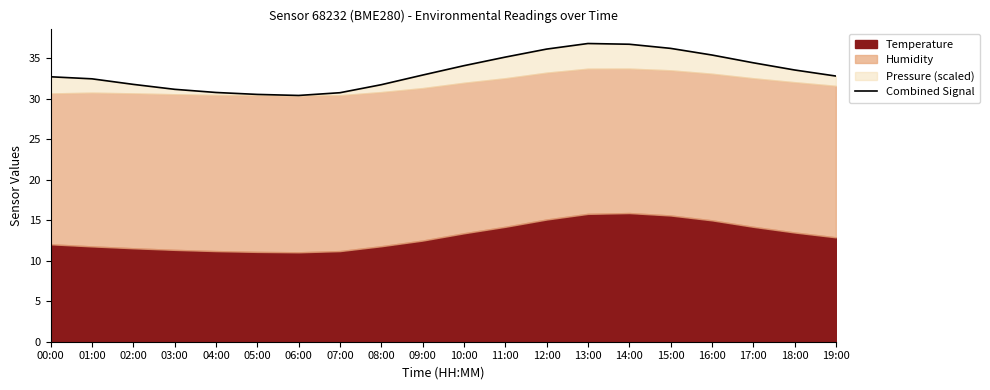

Reading left to right, what are all the values shown in this chart?

32.7	32.5	31.8	31.2	30.8	30.6	30.4	30.8	31.8	32.9	34.1	35.2	36.2	36.8	36.8	36.2	35.4	34.5	33.6	32.8